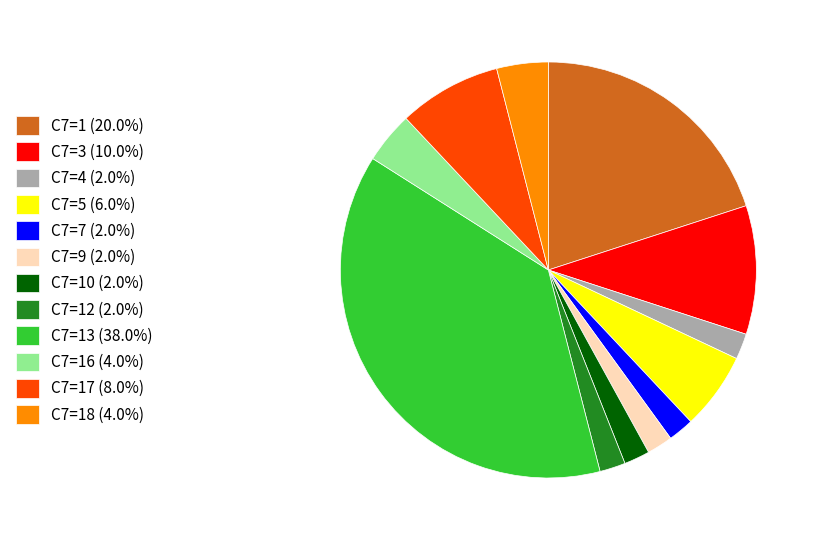

Combined, do C7=4 (2.0%) and C7=5 (6.0%) account for over 50%?

No